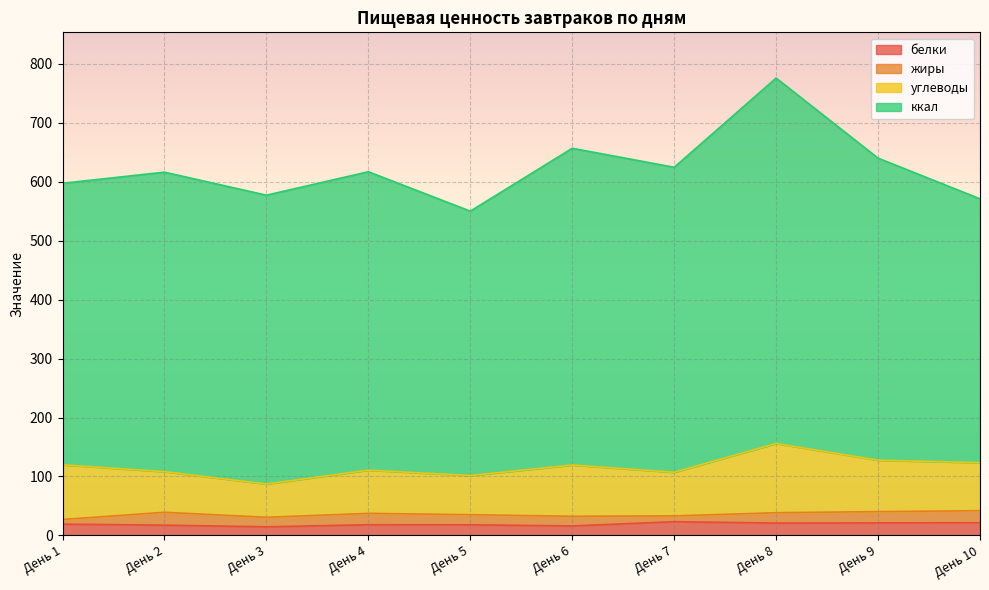

True or false: жиры and углеводы cross at least once.

False